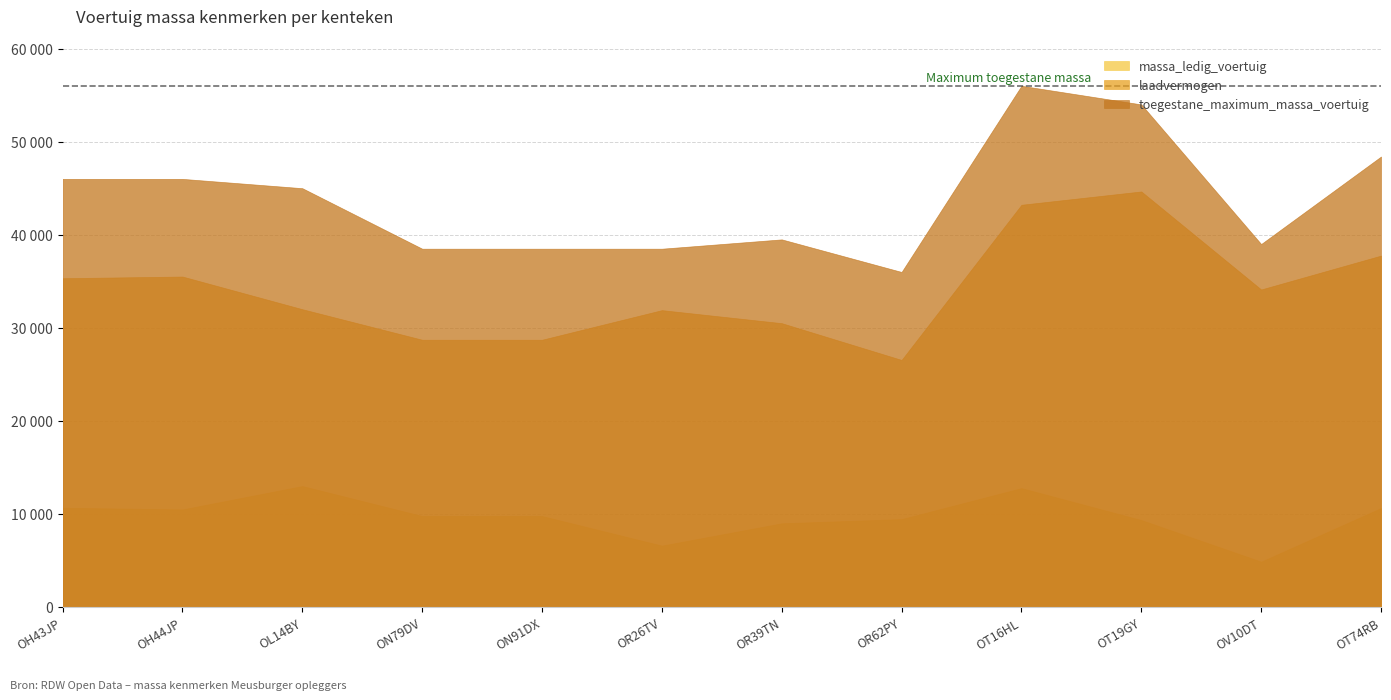

The massa_ledig_voertuig series shows 17683 at OH44JP. True or false?

False